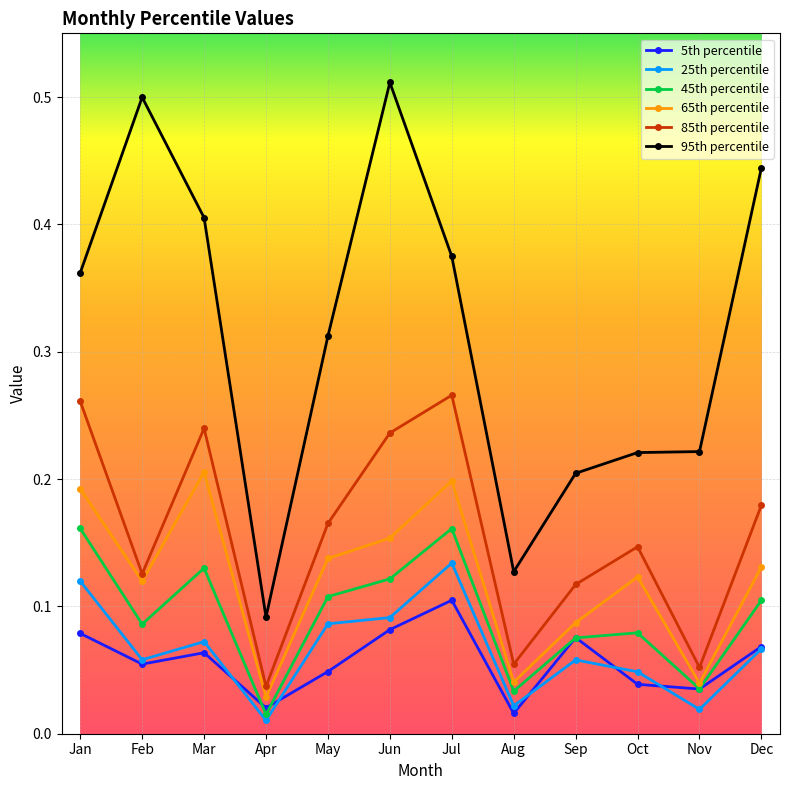

Which category has the highest value across all series?

Jun